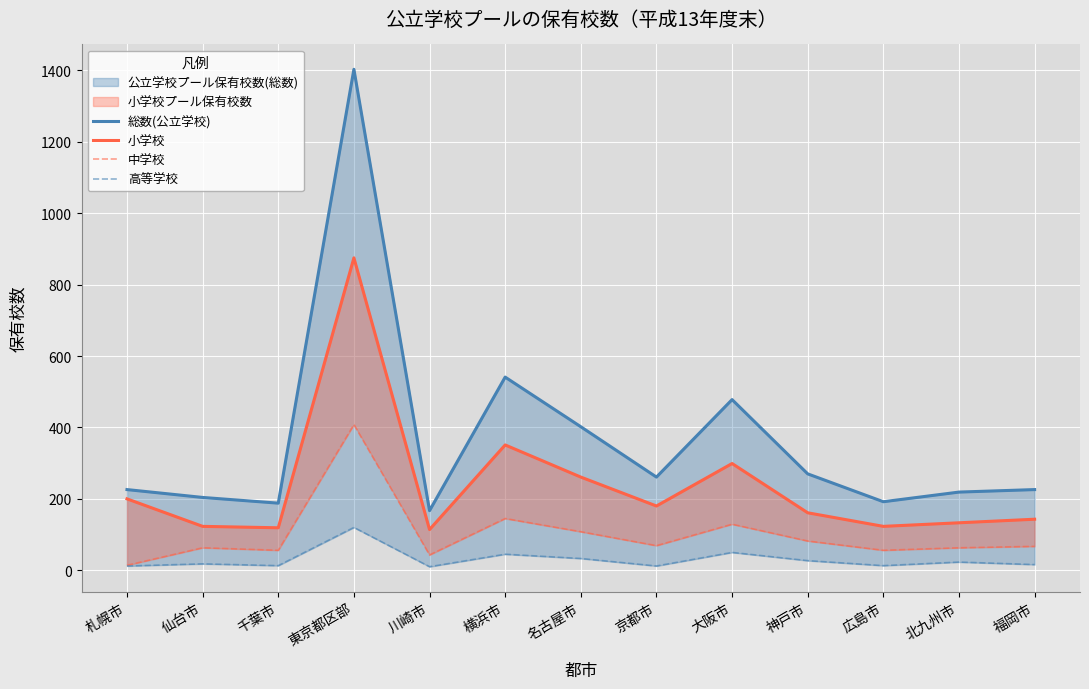

True or false: 中学校 and 総数(公立学校) cross at least once.

False